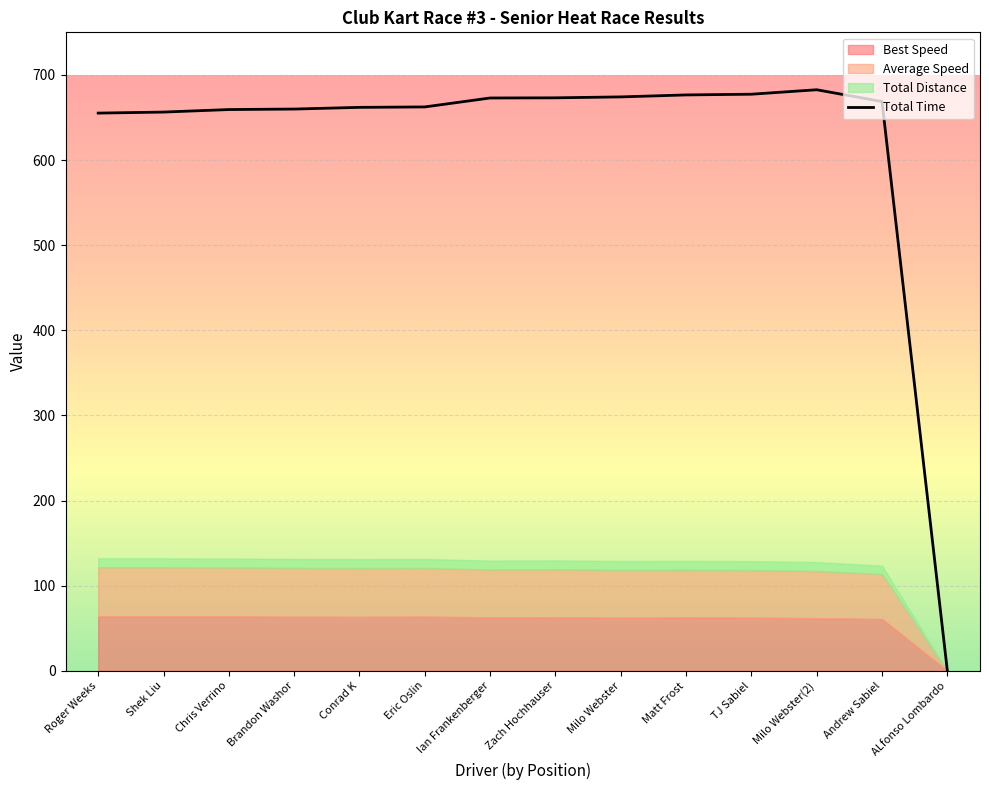

Approximately how many times larger is the value at Milo Webster(2) compared to Ian Frankenberger?

1.0